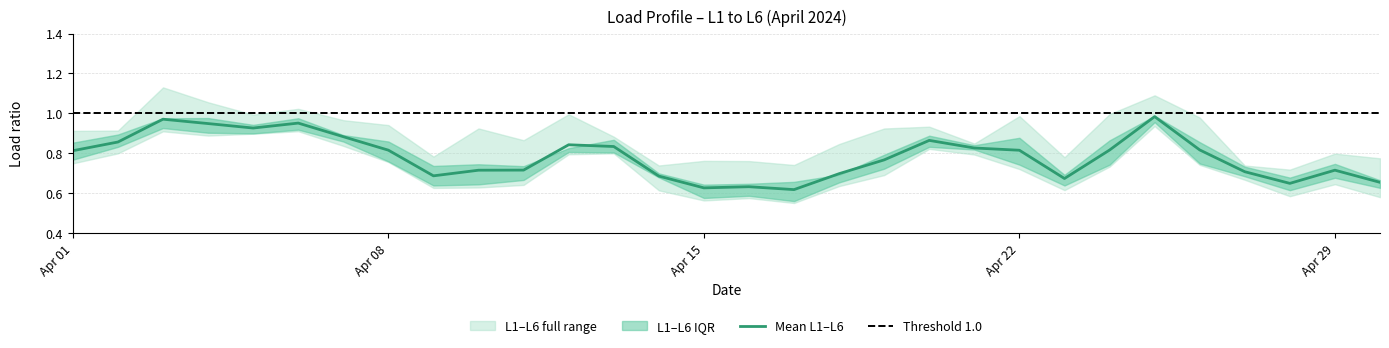

Count the number of categories in the chart.

30